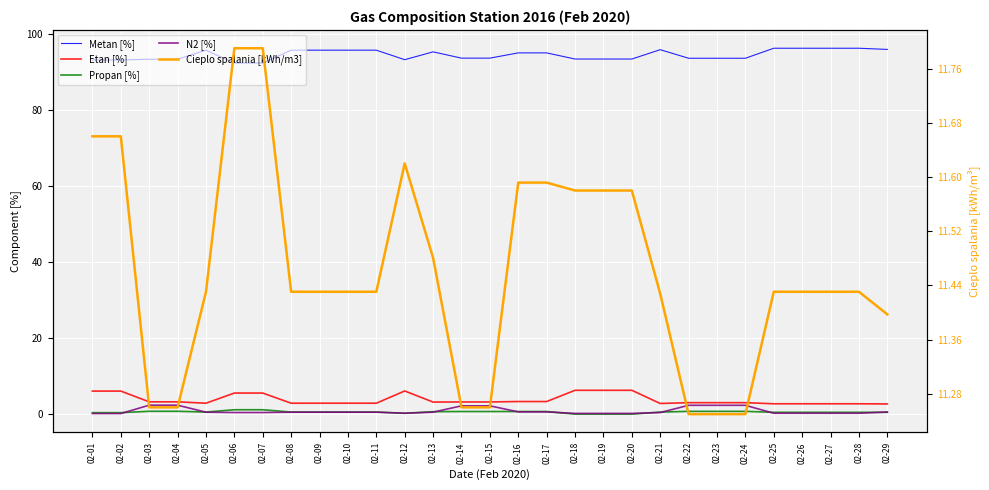

What is the difference between the Cieplo spalania [kWh/m3] values at 02-06 and 02-27?

0.4